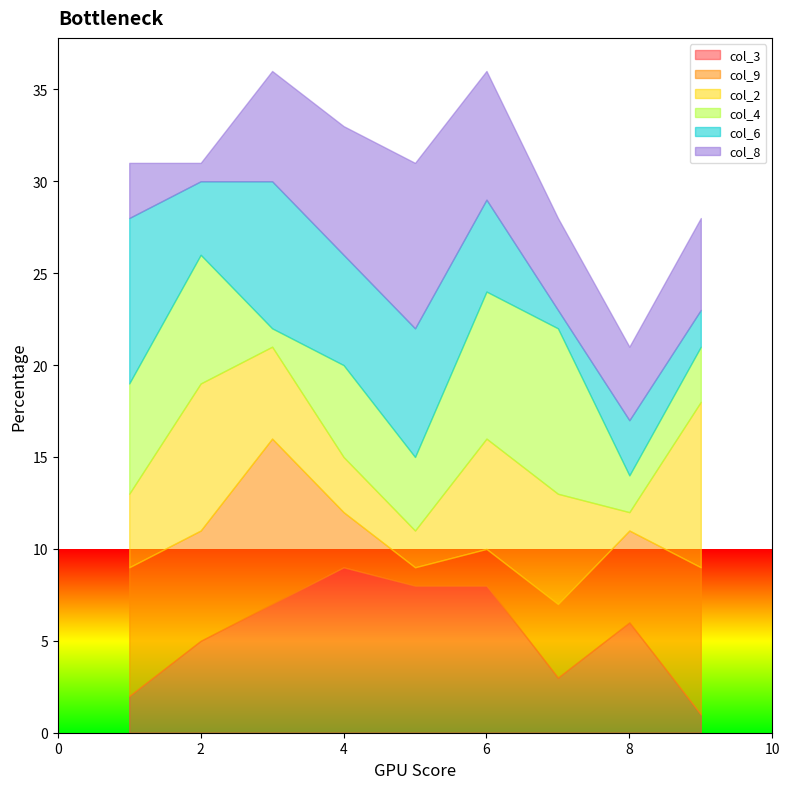

What are all the series names shown in the legend?

col_3, col_9, col_2, col_4, col_6, col_8